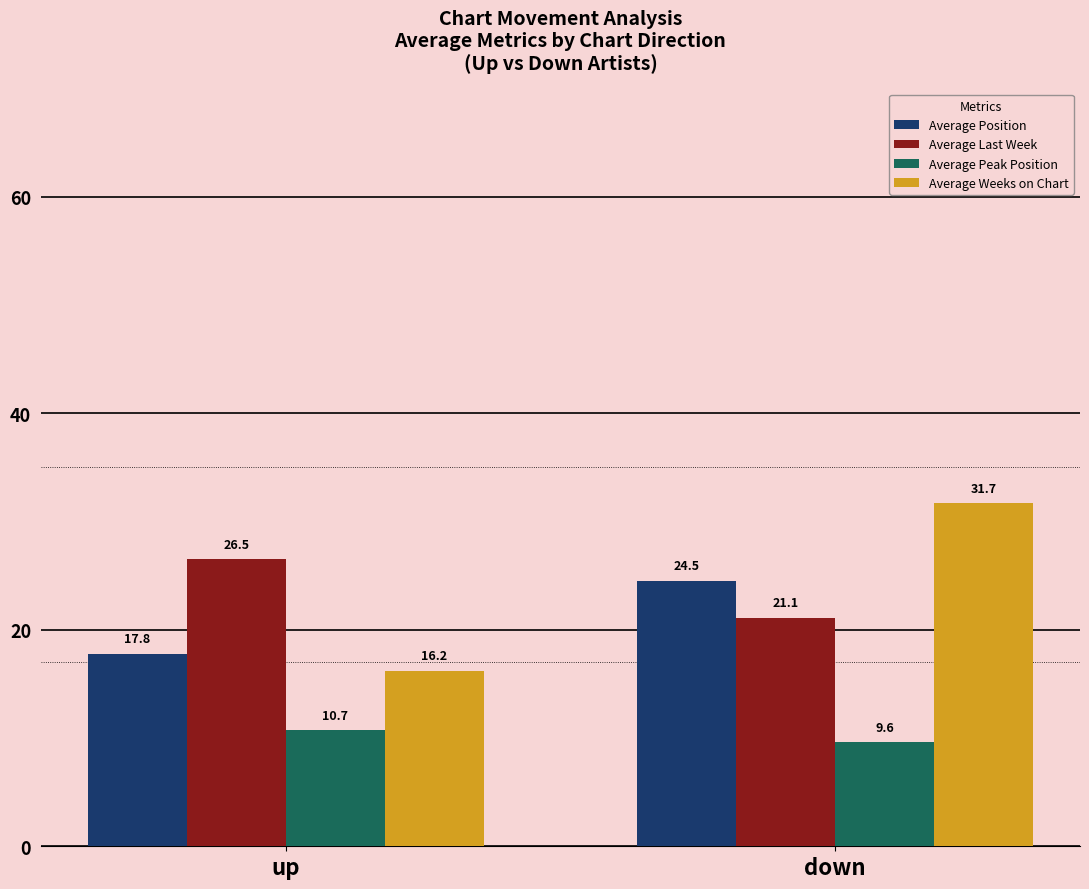

Is it true that Average Position equals 3.9 at up?

False